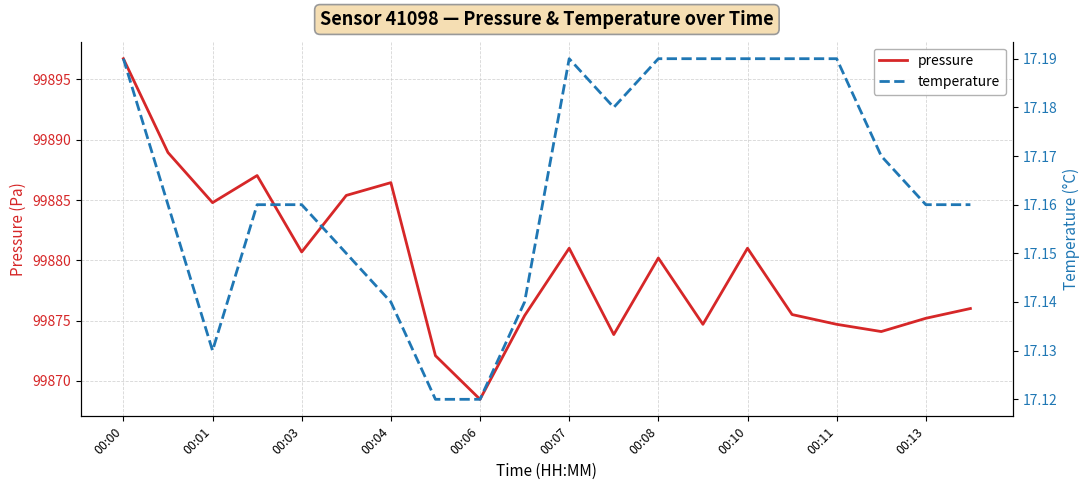

Which series has the largest total across all categories?

pressure